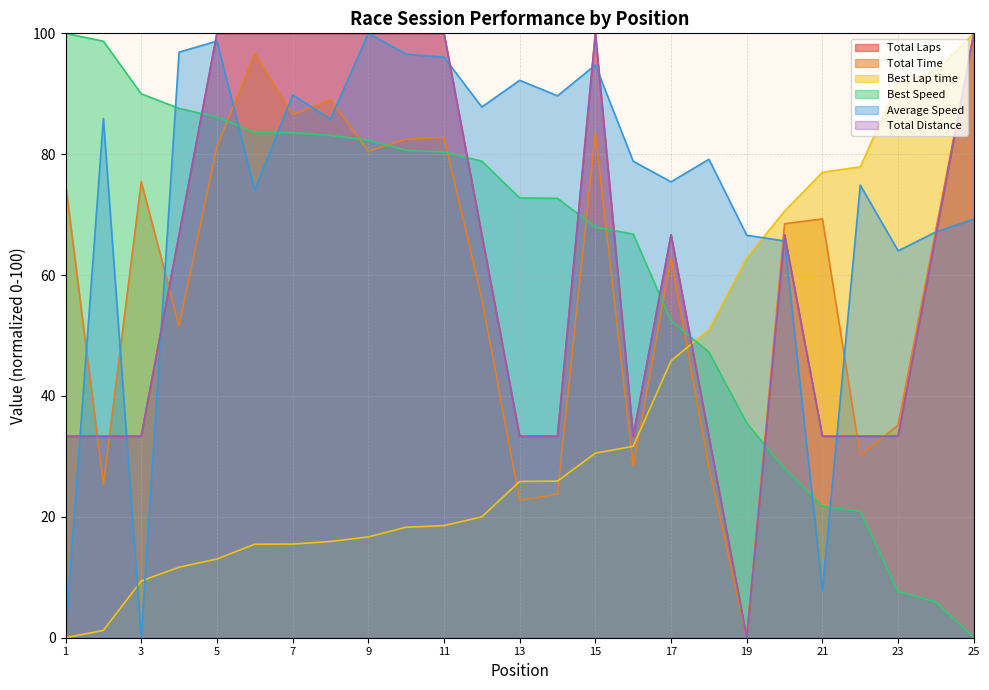

How many distinct data groups are displayed?

6